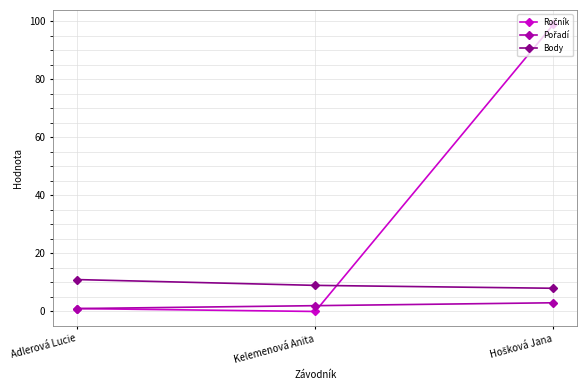

What is the label of the 1st point from the left?

Adlerová Lucie